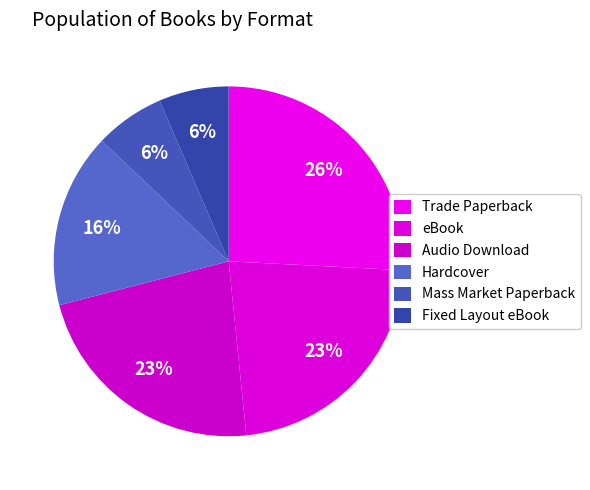

Rank the categories by value from lowest to highest.

Mass Market Paperback, Fixed Layout eBook, Hardcover, eBook, Audio Download, Trade Paperback